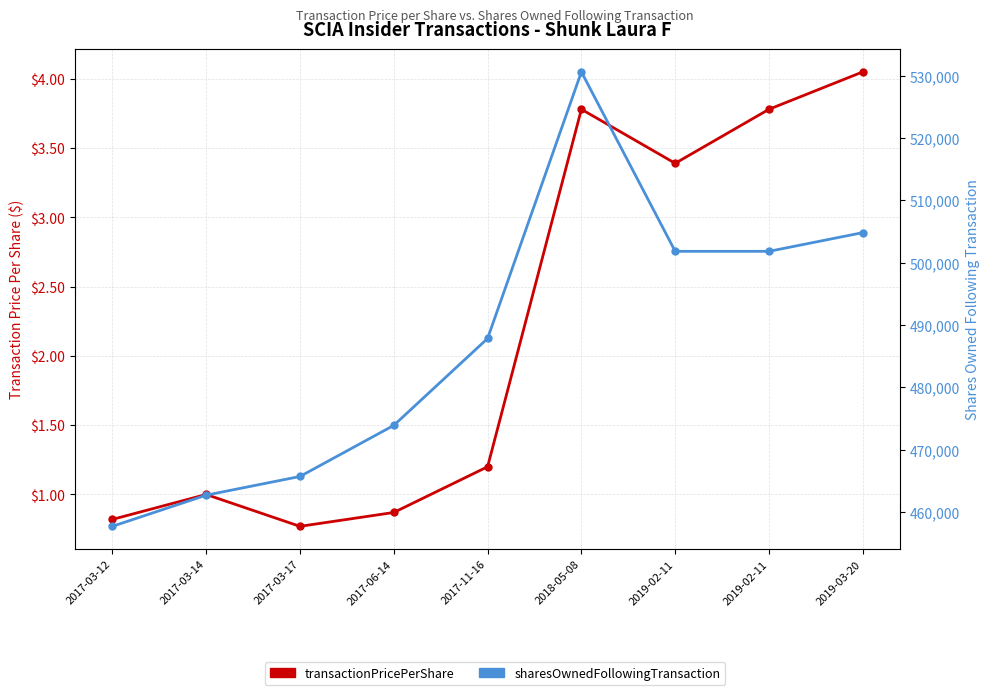

Is it true that sharesOwnedFollowingTransaction equals 504819.0 at 2019-03-20?

True